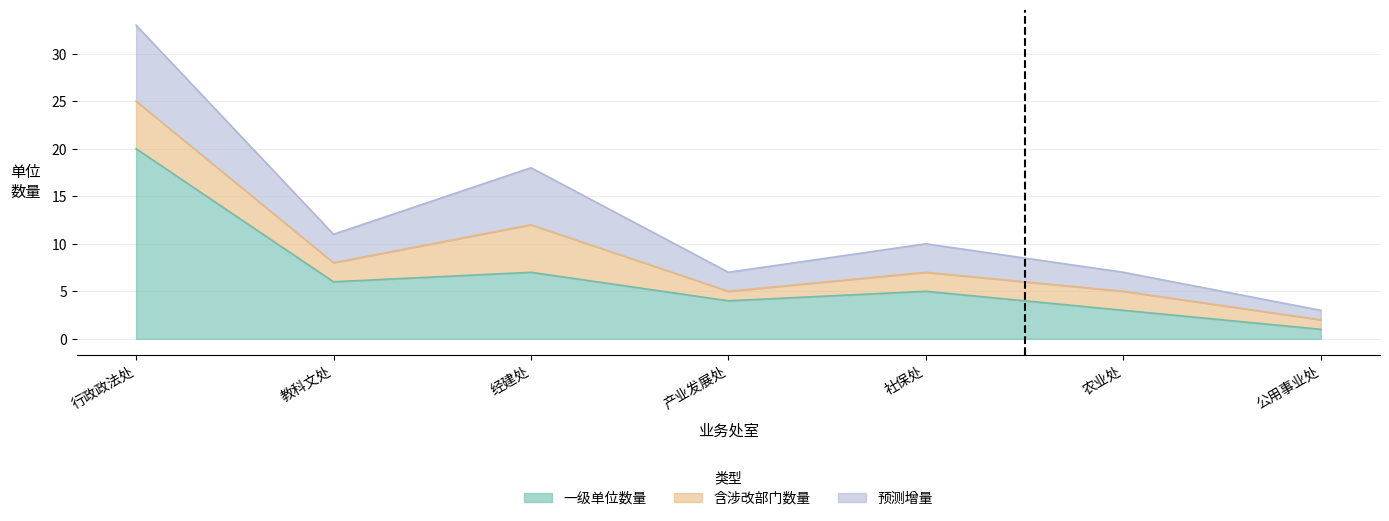

Read the 一级单位数量 value at 教科文处, to the nearest 5.

5